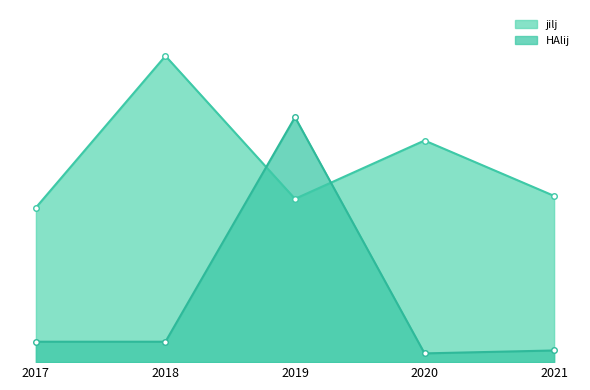

Which series ends up on top after the final intersection of jilj and HAlij?

jilj